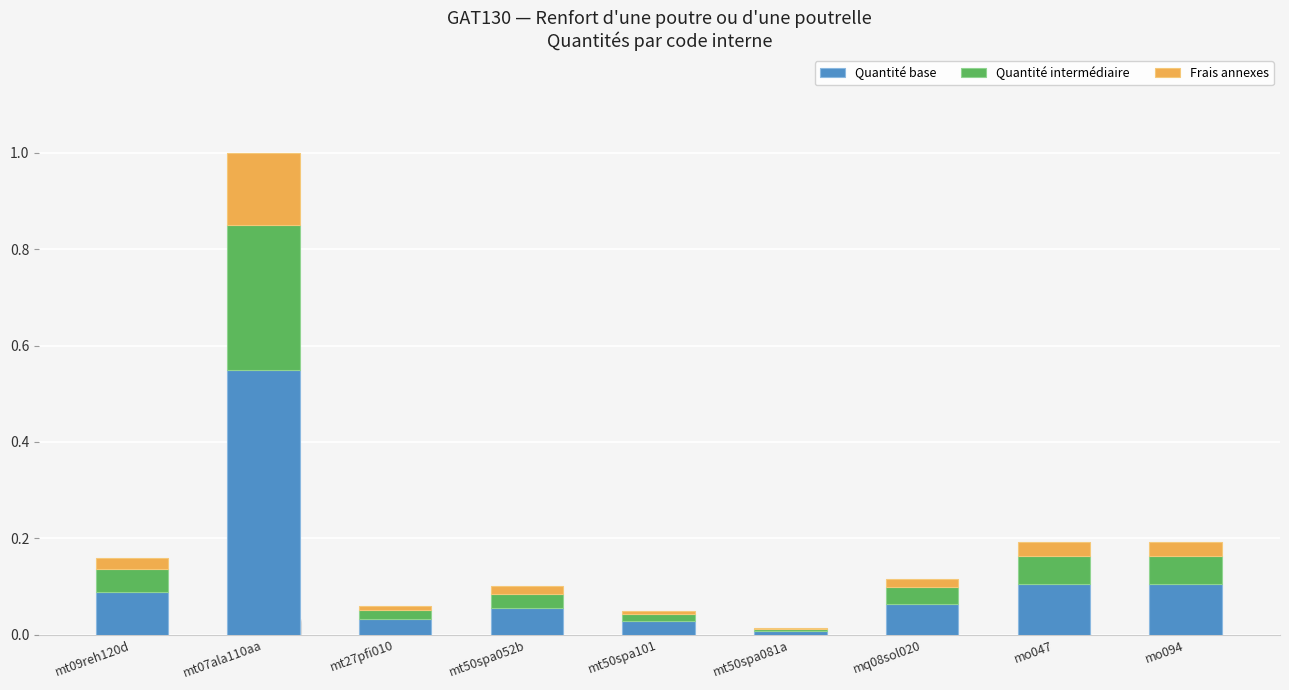

Count the number of data series in this chart.

3